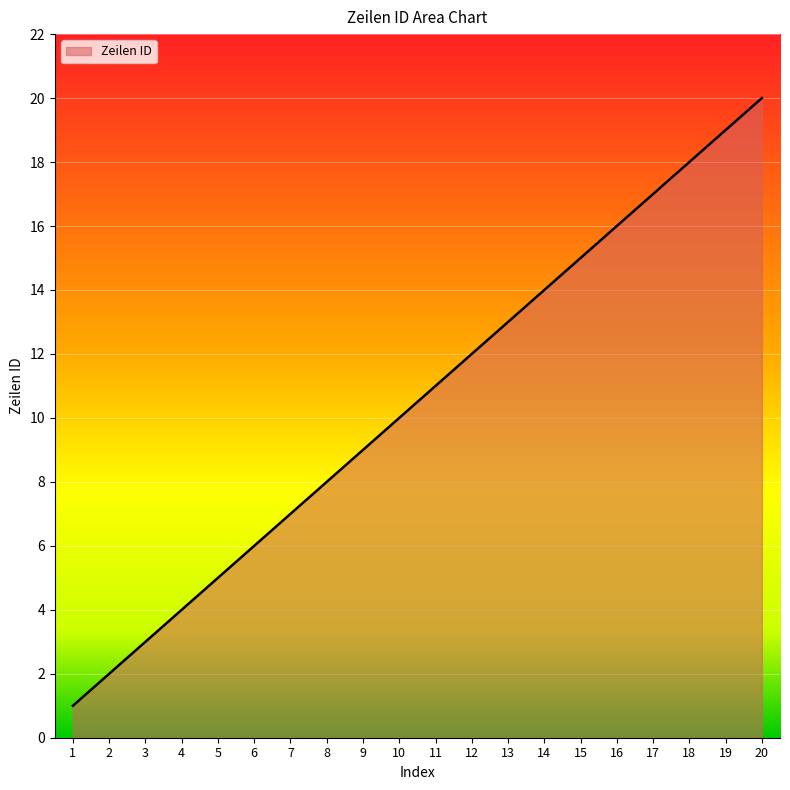

What is the difference between the maximum and second lowest values?

18